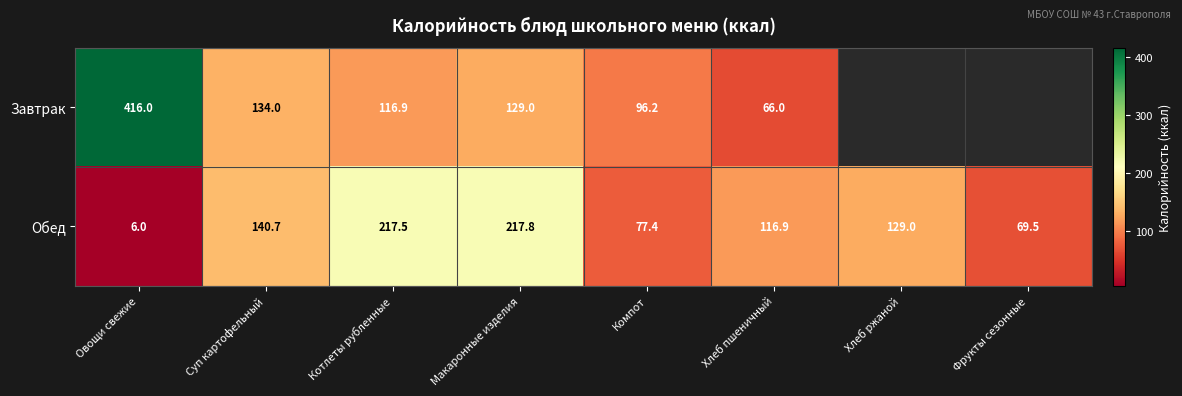

What is the difference between the maximum and second lowest values in the Обед series?

148.3